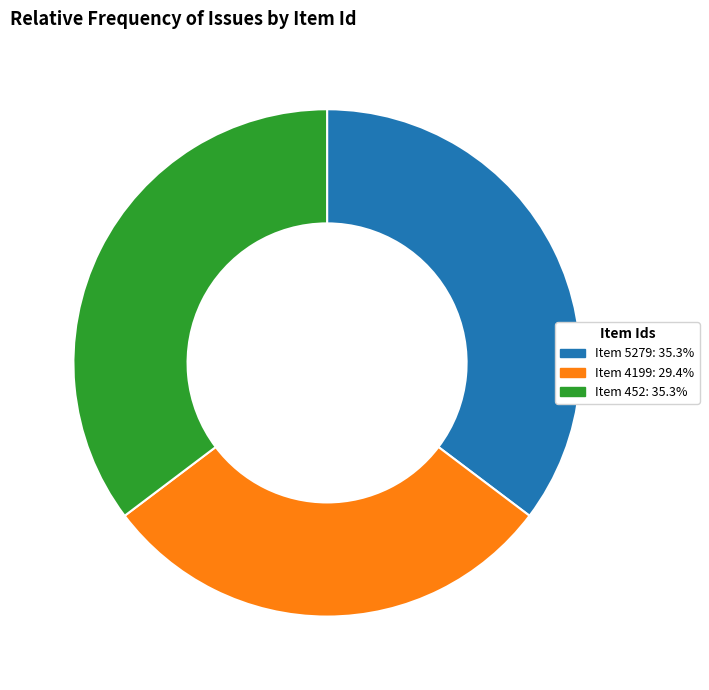

What is the ratio of the value at Item 4199: 29.4% to the value at Item 452: 35.3%?

0.8